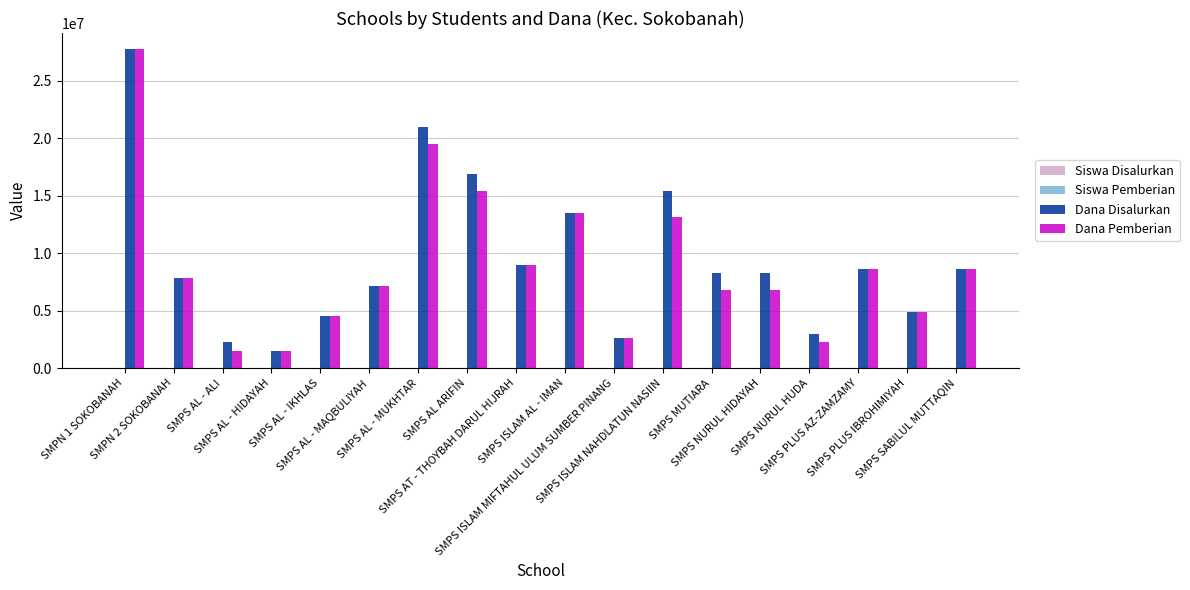

What is the sum of all Dana Pemberian values?

161250000